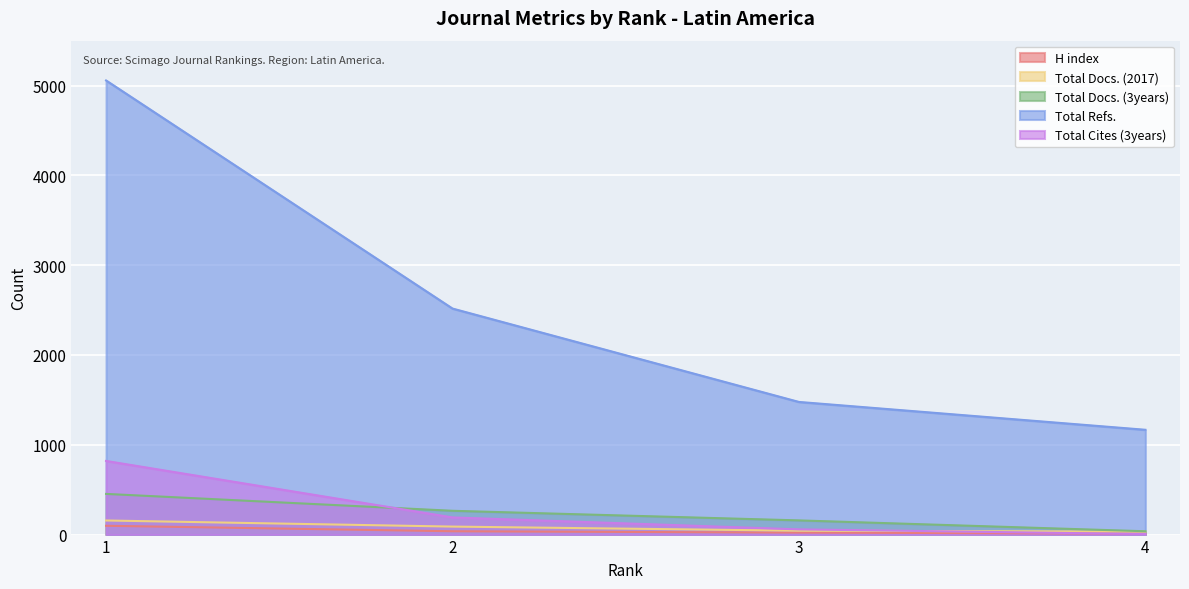

True or false: H index has more than 2 points higher than both neighbors.

False